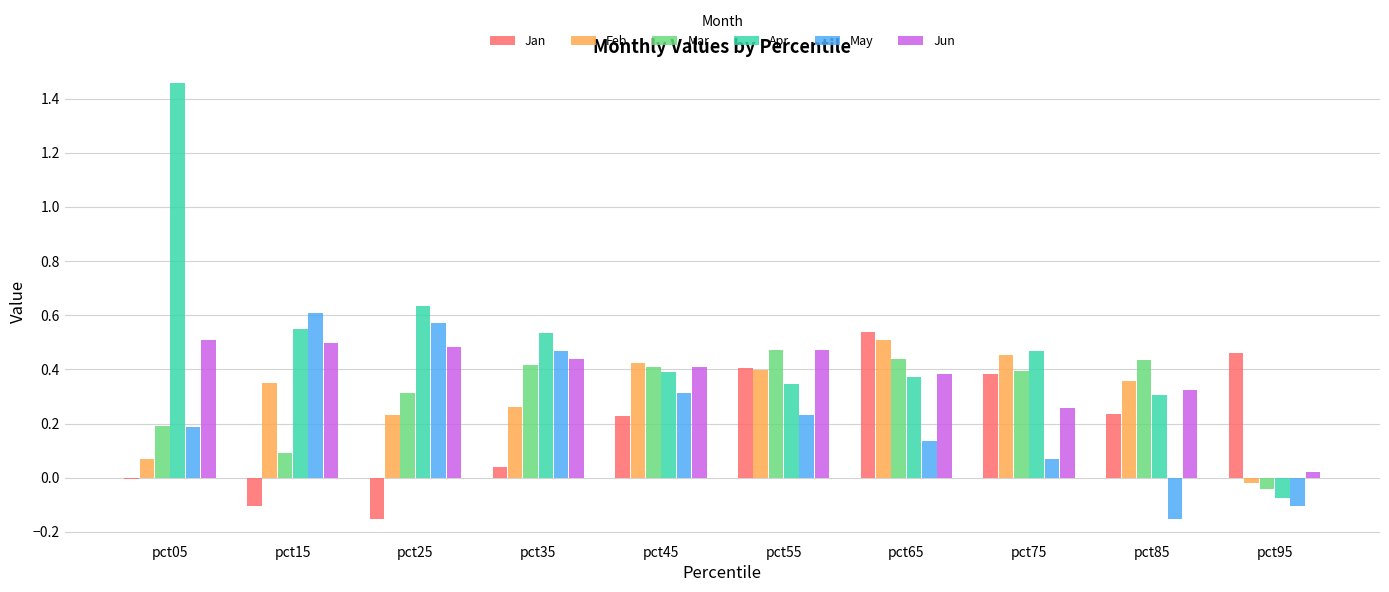

Which series has the widest spread of values?

Apr